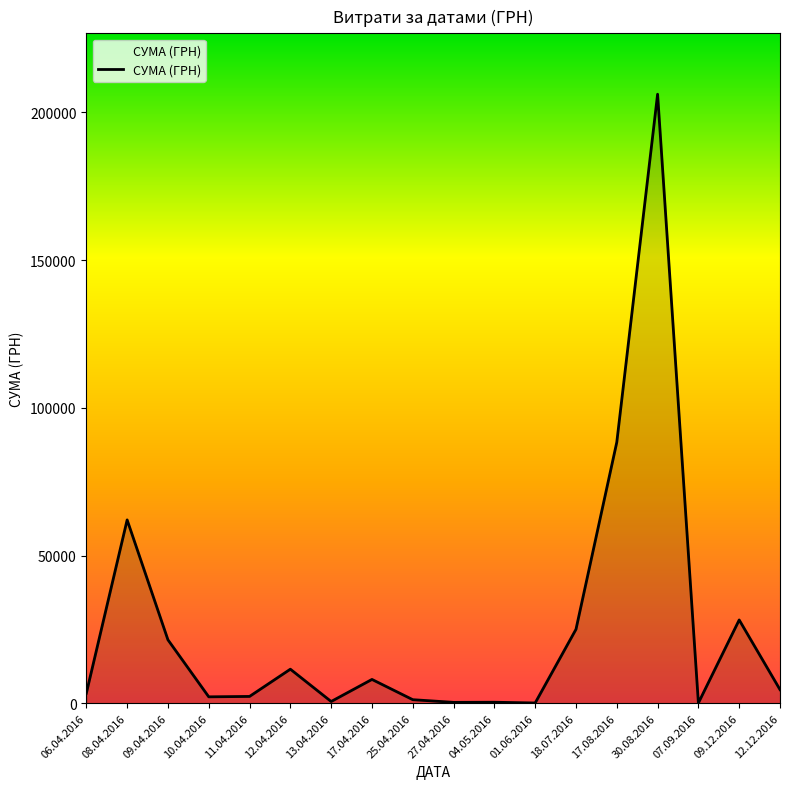

The value at 09.12.2016 is 28195.0. True or false?

True